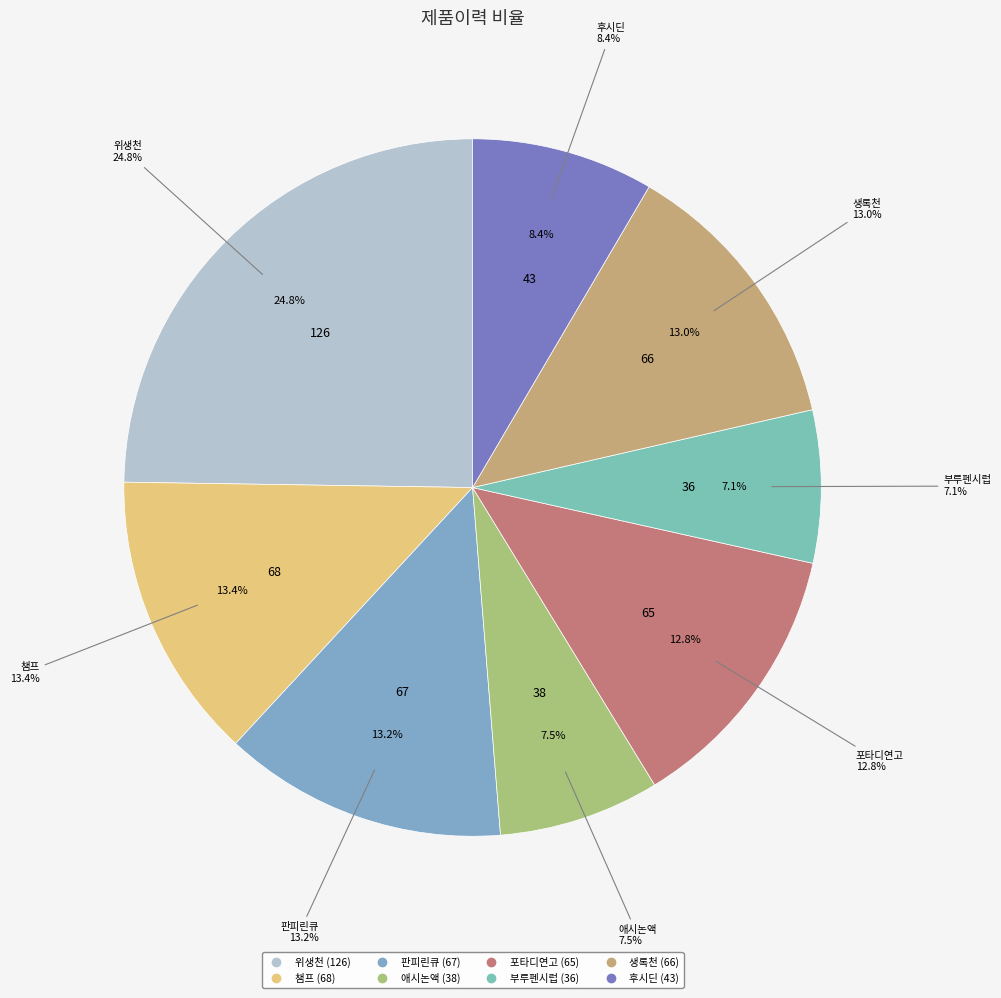

Which has a higher value, 애시논액 or 챔프?

챔프